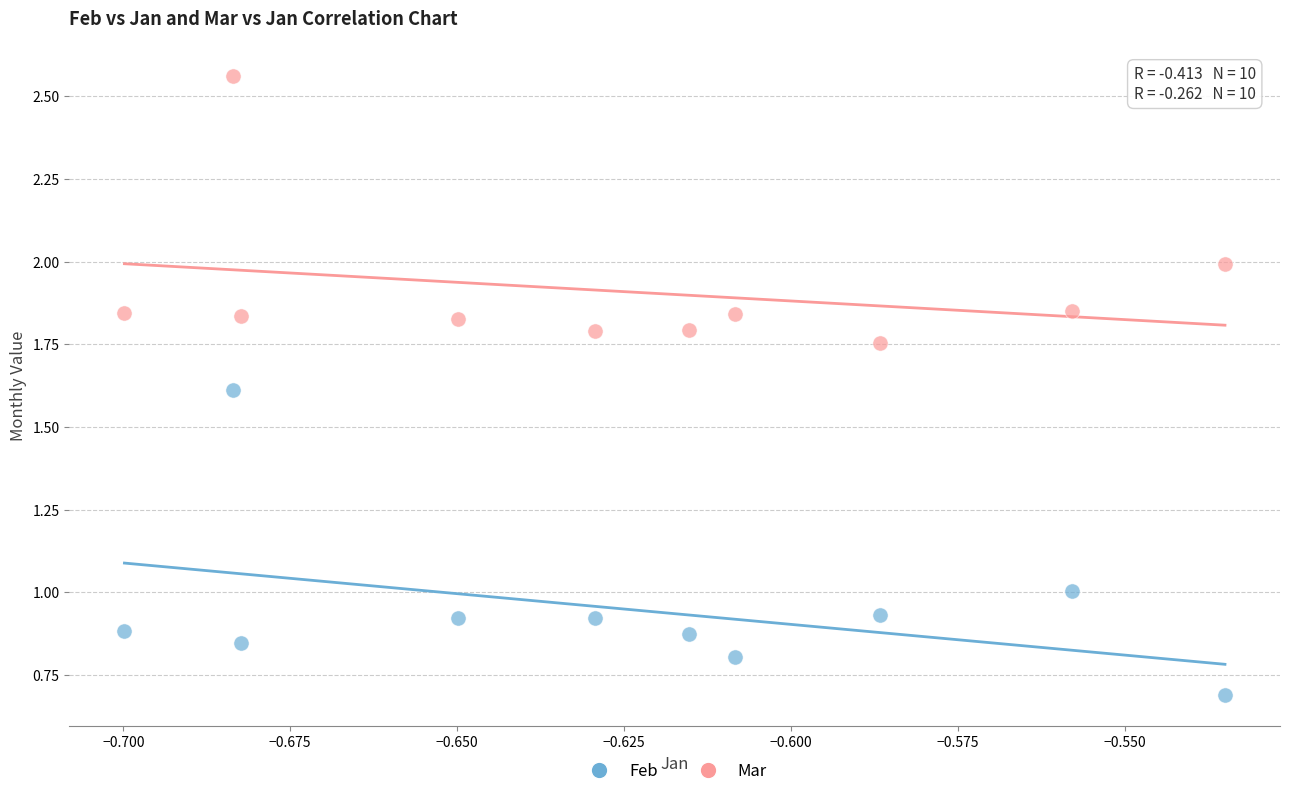

Which series contains the lowest Y value?

Feb